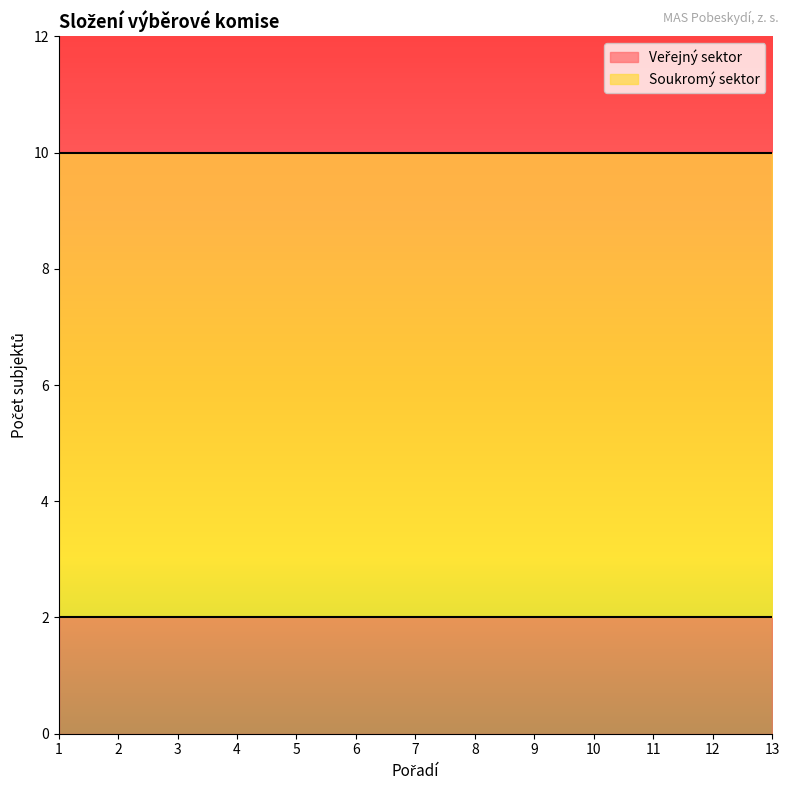

True or false: Soukromý sektor and Veřejný sektor intersect in this chart.

False